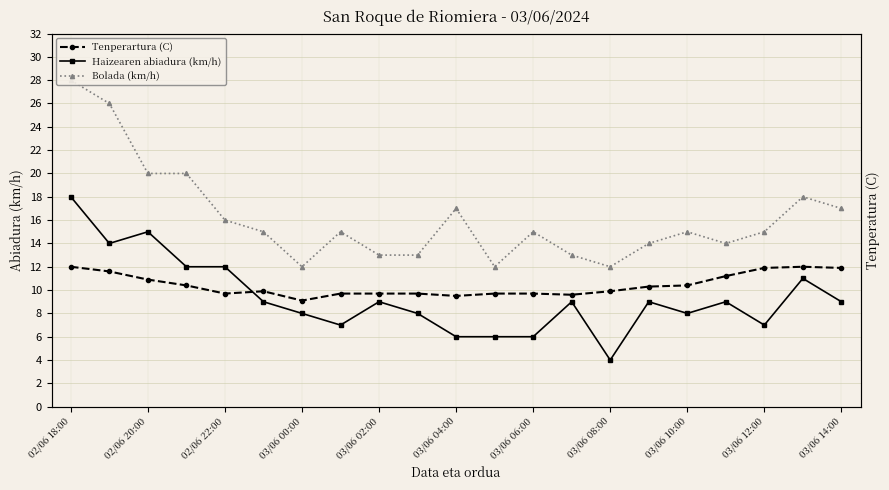

At which label does Bolada (km/h) first exceed 15?

02/06 18:00